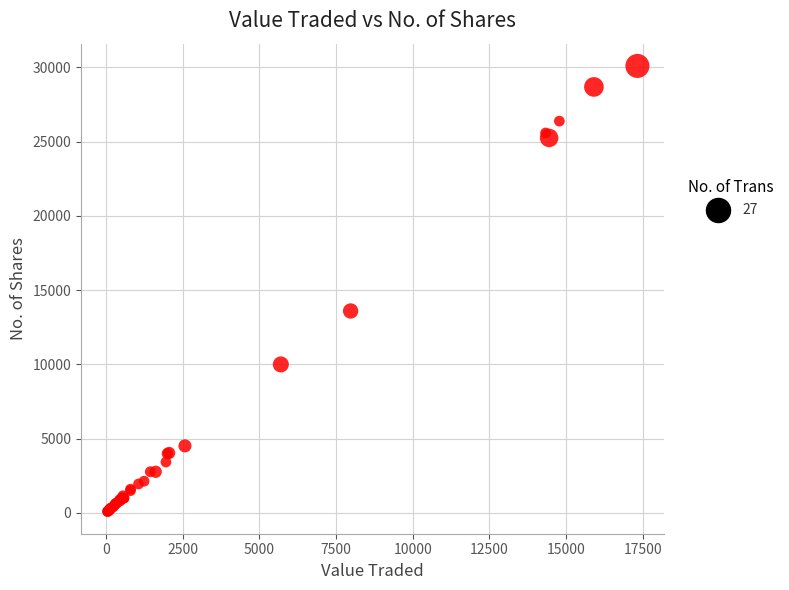

What Y value in the scatter plot is closest to 15100?

13600